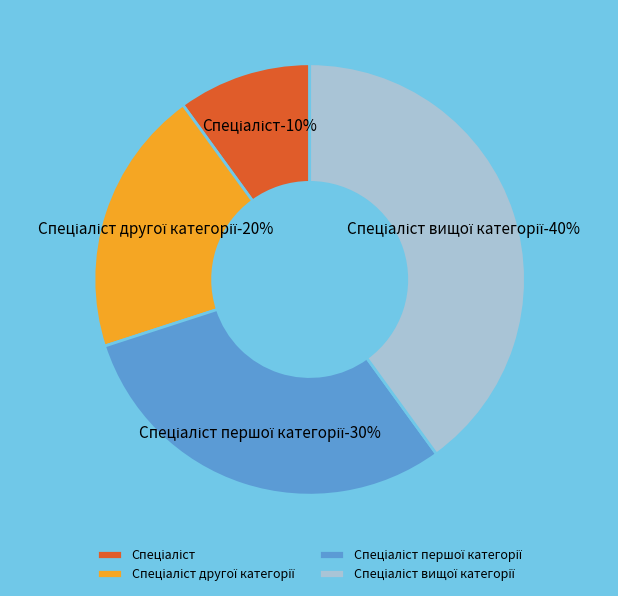

Is it true that Спеціаліст другої категорії is 20% of the pie?

True